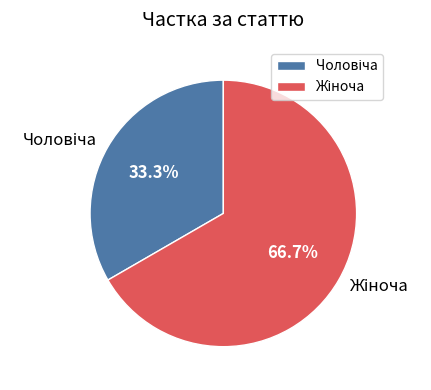

To the nearest percent, what is the average slice percentage?

50%